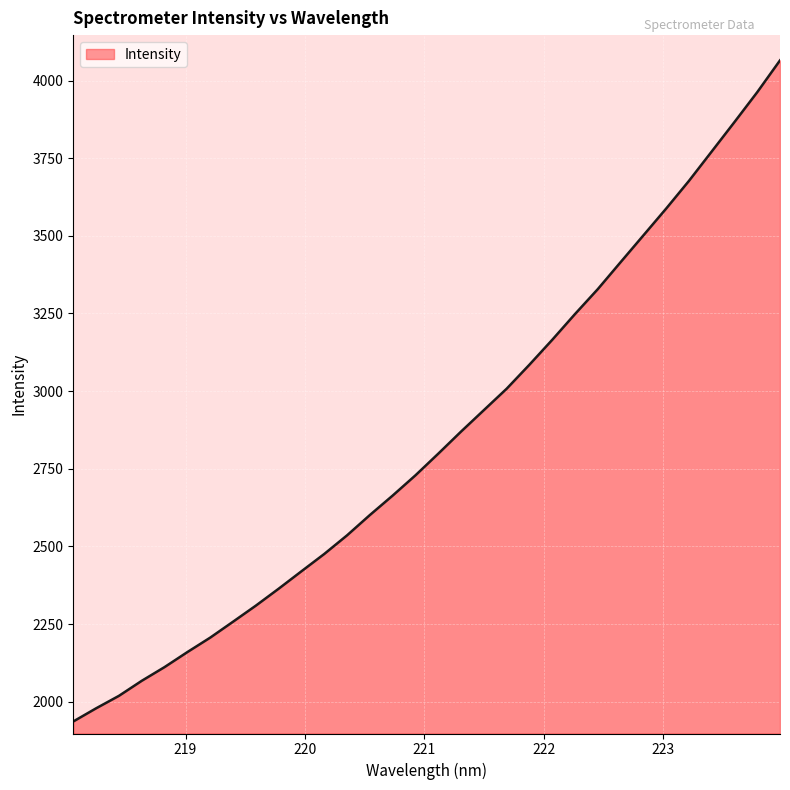

How many lines are shown in the chart?

1